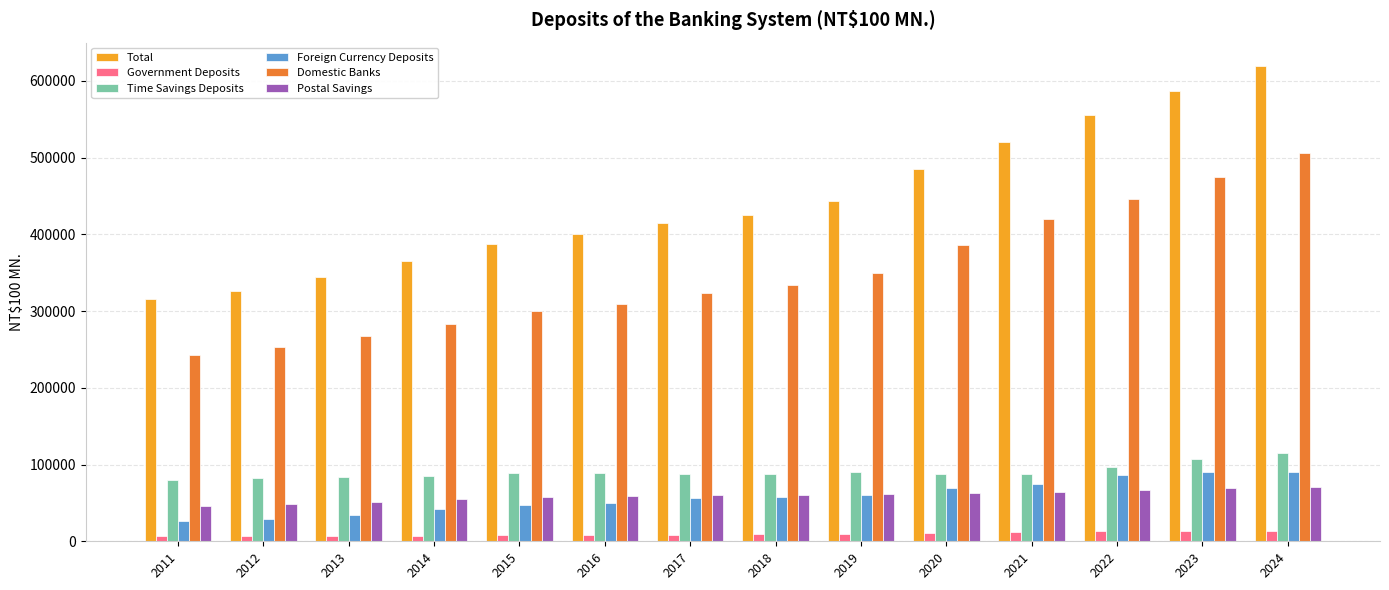

What is the minimum value for Government Deposits?

6717